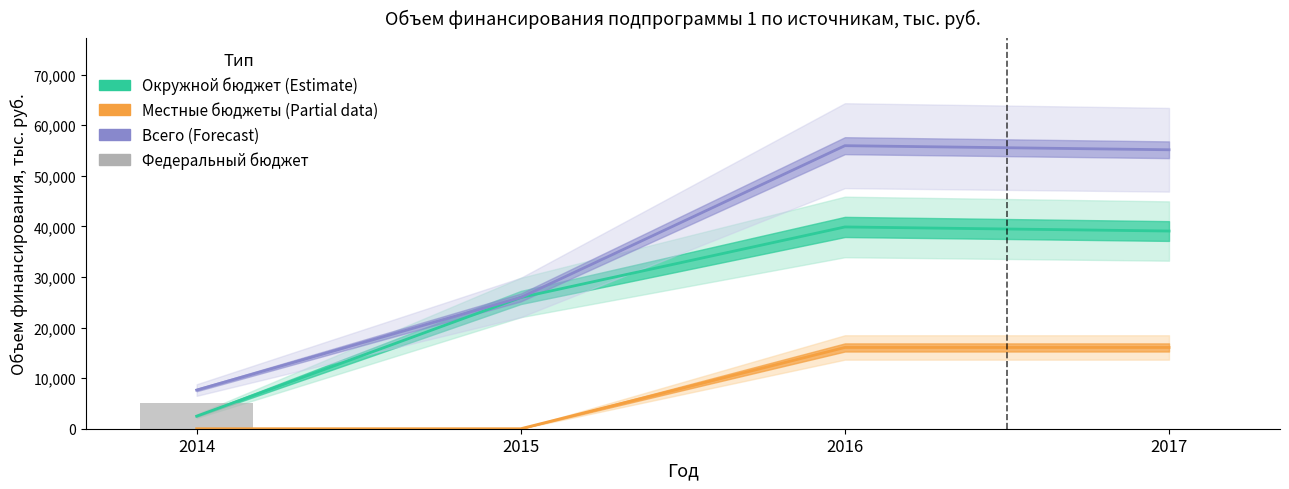

Rank the series by their average value, from lowest to highest.

Федеральный бюджет, Местные бюджеты (Partial), Окружной бюджет (Estimate), Всего (Forecast)